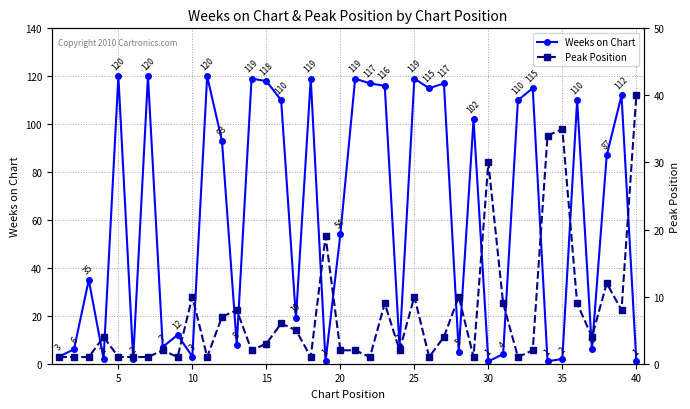

At which label is Weeks on Chart closest to 60?

20